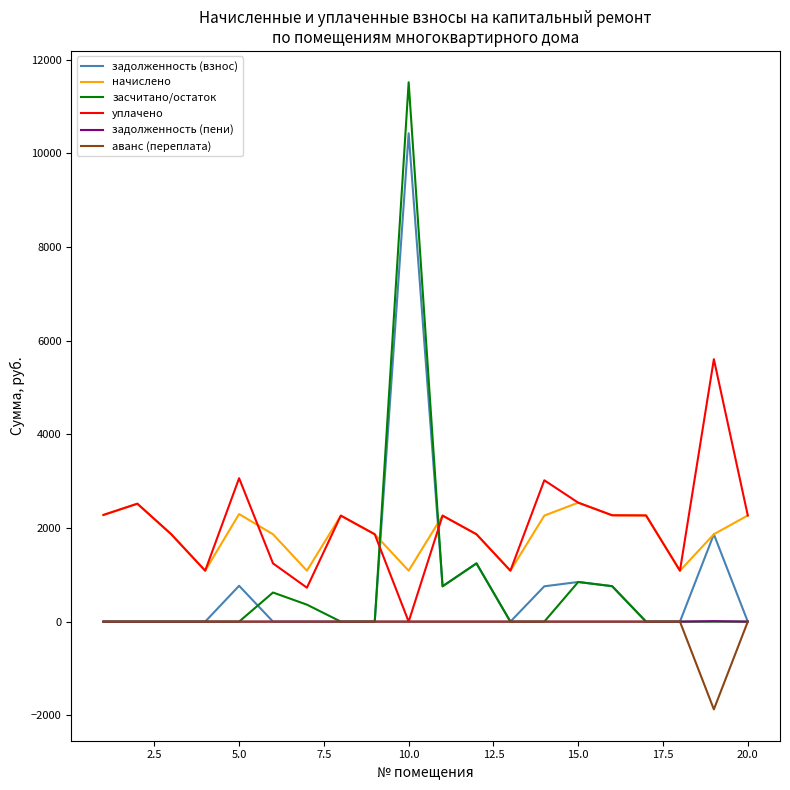

How many times do начислено and засчитано/остаток cross each other?

2